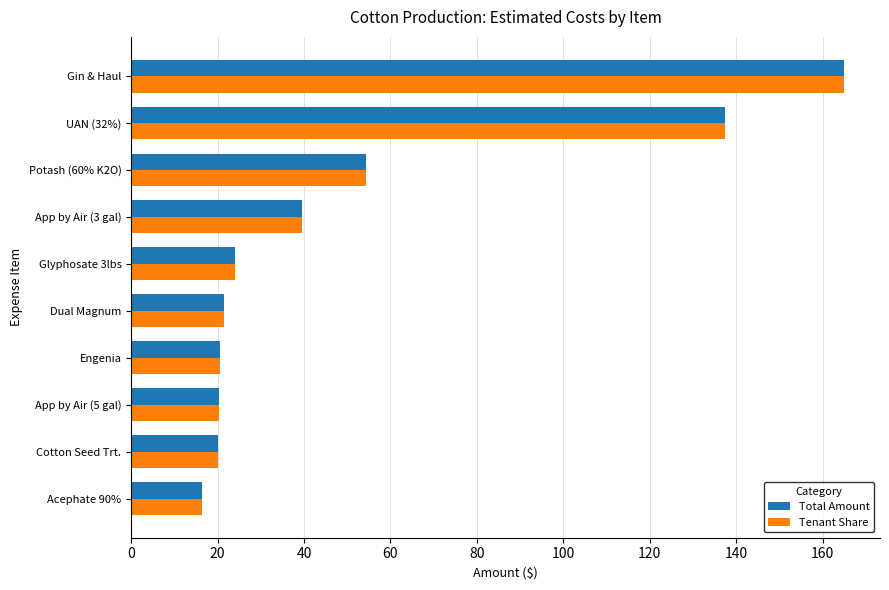

What is the average value of the Total Amount series?

51.9